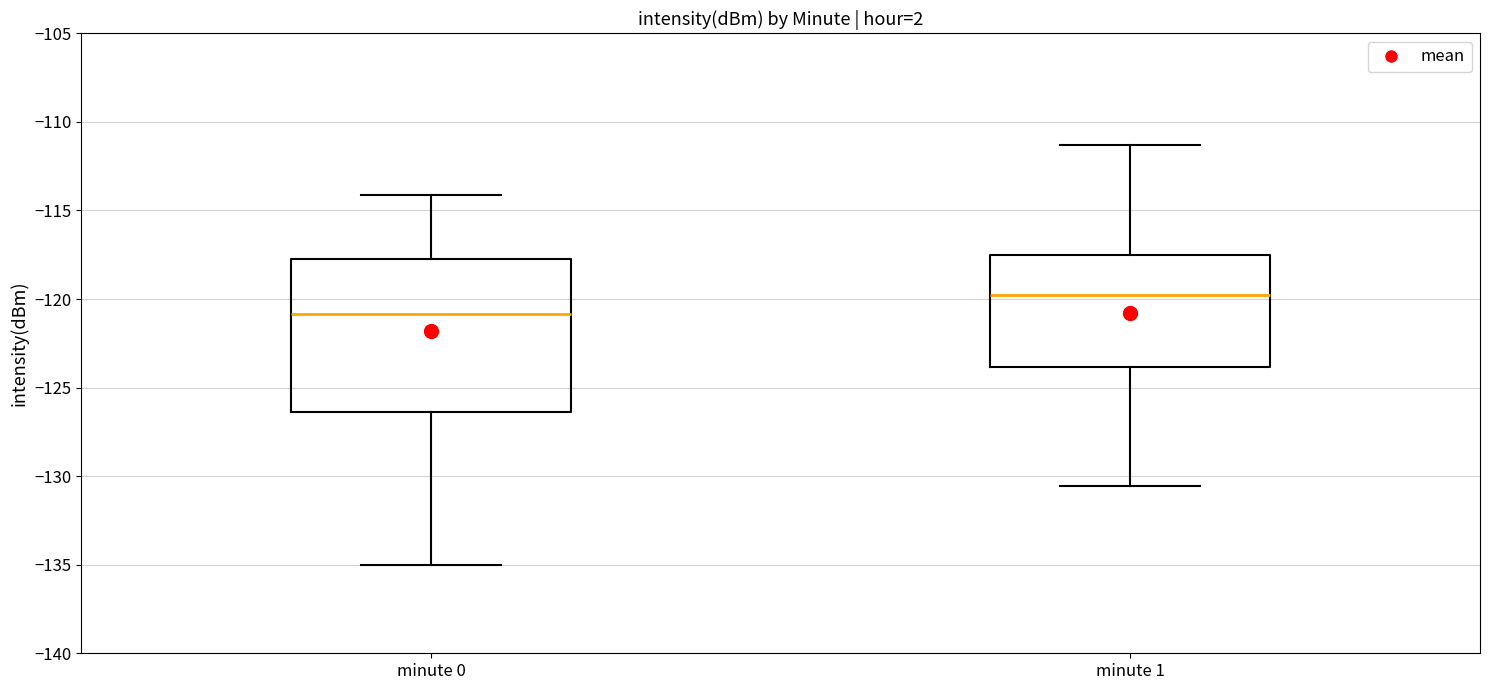

Which box is the tallest, from its lower edge to its upper edge?

minute 0